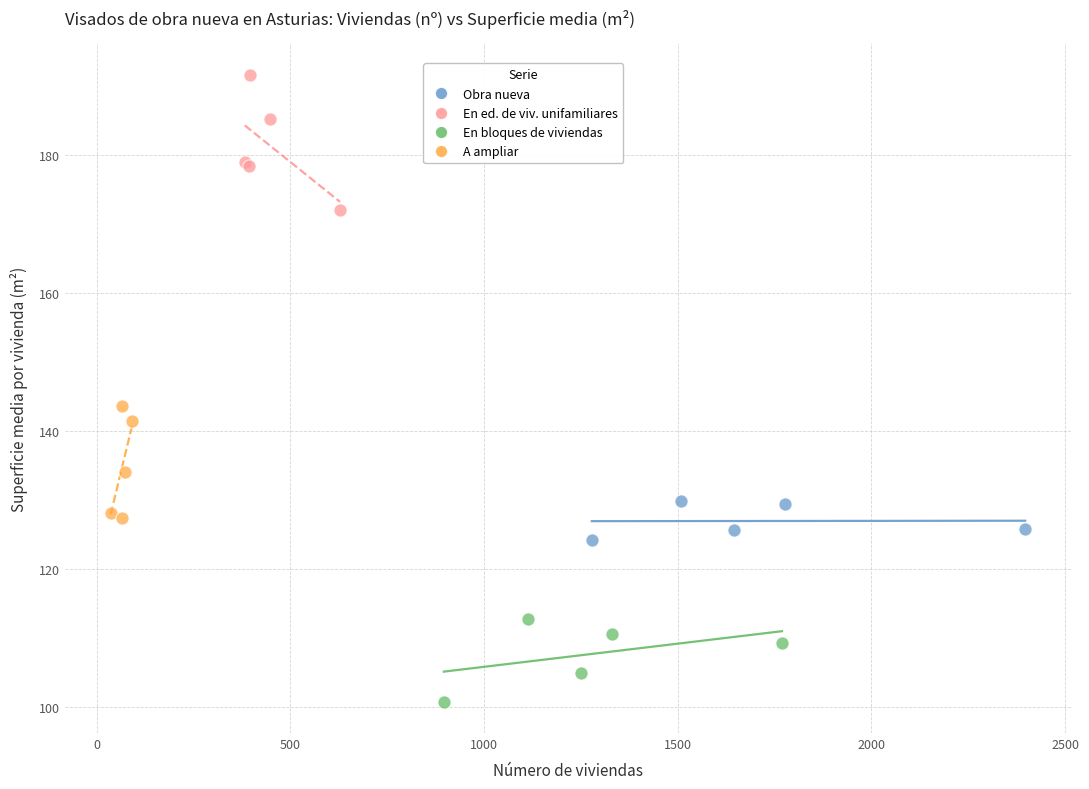

Which series has the largest Y range (max minus min)?

En ed. de viv. unifamiliares